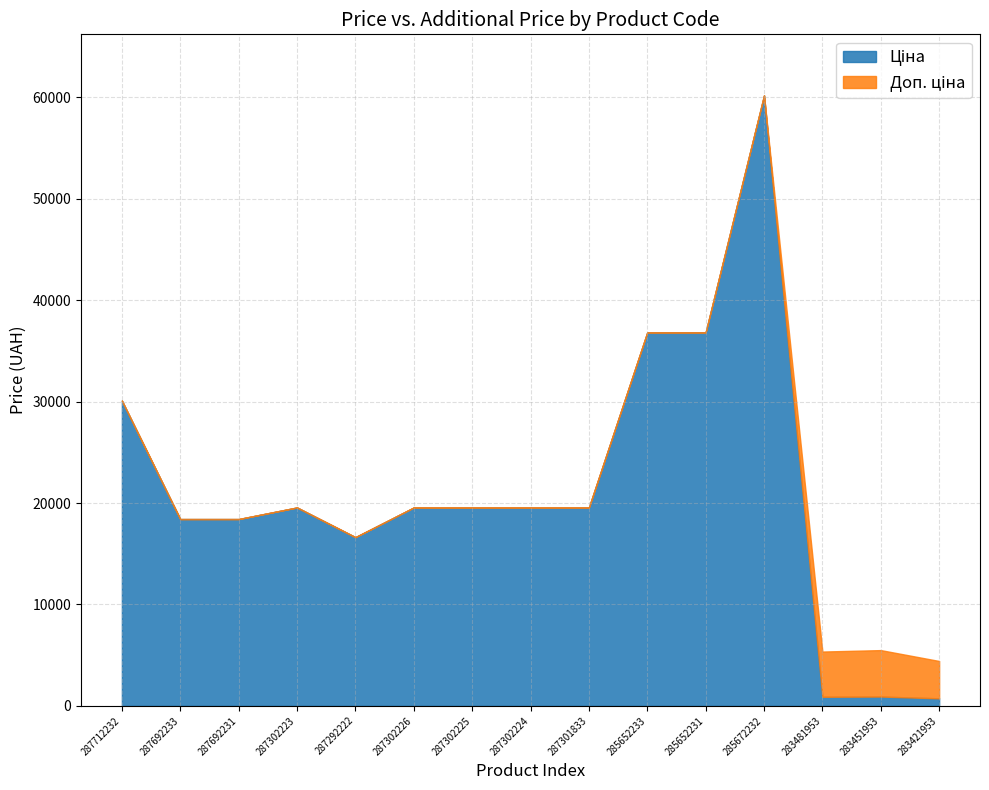

Reading left to right, what are all the values shown in this chart?

Ціна: 287712232=30102.8	287692233=18420.9	287692231=18420.9	287302223=19564.9	287292222=16636.8	287302226=19564.9	287302225=19564.9	287302224=19564.9	287301833=19564.9	285652233=36841.8	285652231=36841.8	285672232=60205.6	283481953=892.2	283451953=915.8	283421953=737.2
Доп. ціна: 287712232=30102.8	287692233=18420.9	287692231=18420.9	287302223=19564.9	287292222=16636.8	287302226=19564.9	287302225=19564.9	287302224=19564.9	287301833=19564.9	285652233=36841.8	285652231=36841.8	285672232=60205.6	283481953=5353.1	283451953=5495.0	283421953=4423.0